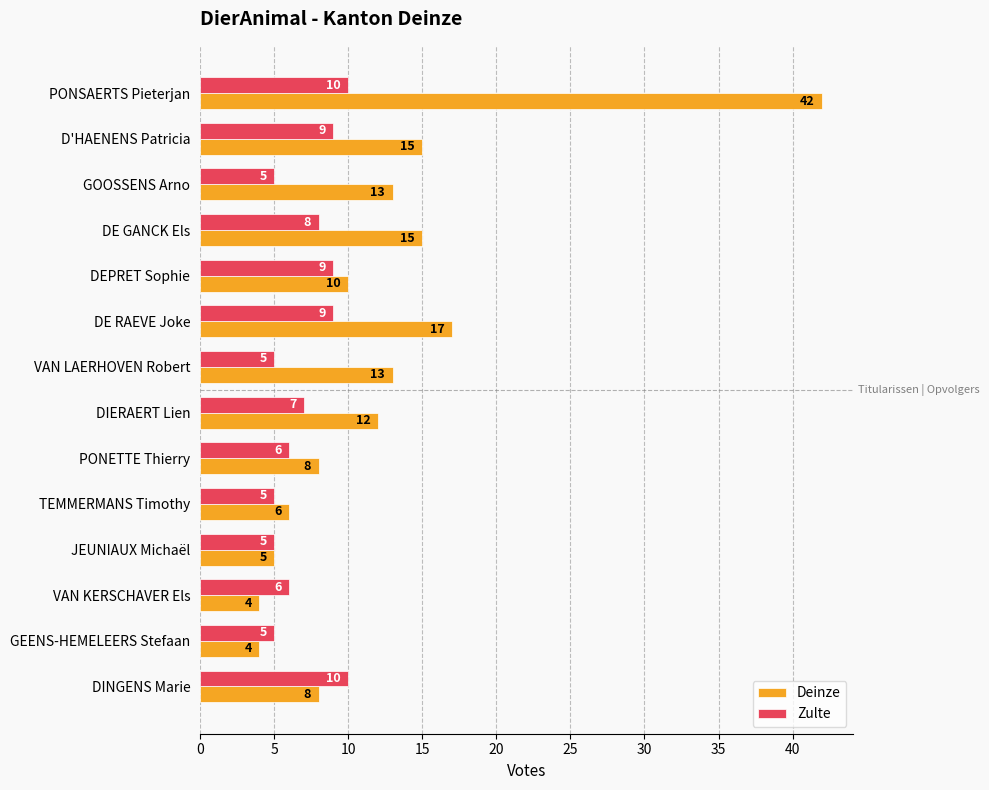

What is the difference between the highest and lowest values at PONSAERTS Pieterjan?

32